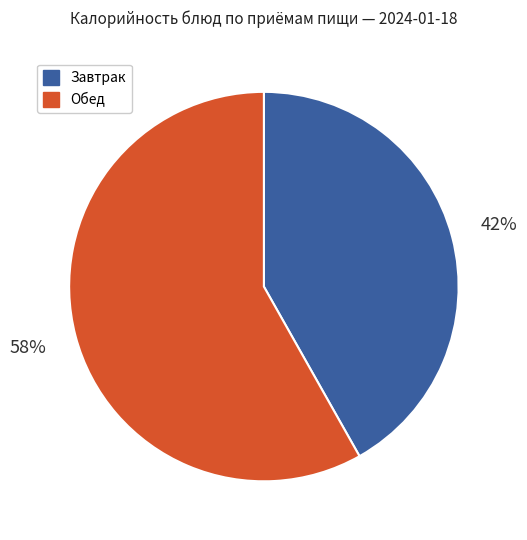

Combined, do Обед and Завтрак account for over 50%?

Yes